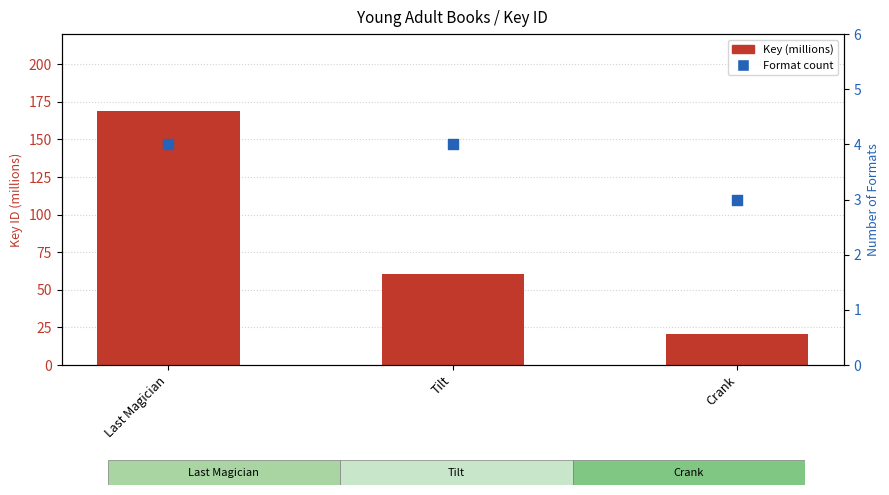

Which series reaches the minimum Y coordinate?

Format count